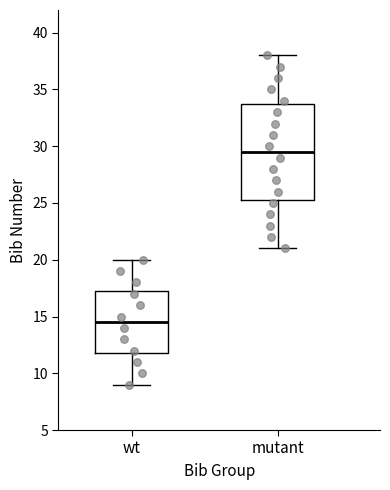

Reading left to right, read every box against the y-axis: the position of its median line, the range the box covers, and the ends of its whiskers. The values are not printed on the chart, so give them approximately, as read against the axis.

wt: median 14.5, box 12.0 to 17.5, whiskers 9.0 to 20.0
mutant: median 29.5, box 25.5 to 34.0, whiskers 21.0 to 38.0